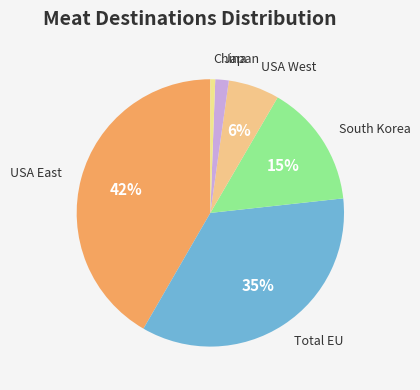

Count the number of slices in the pie.

6